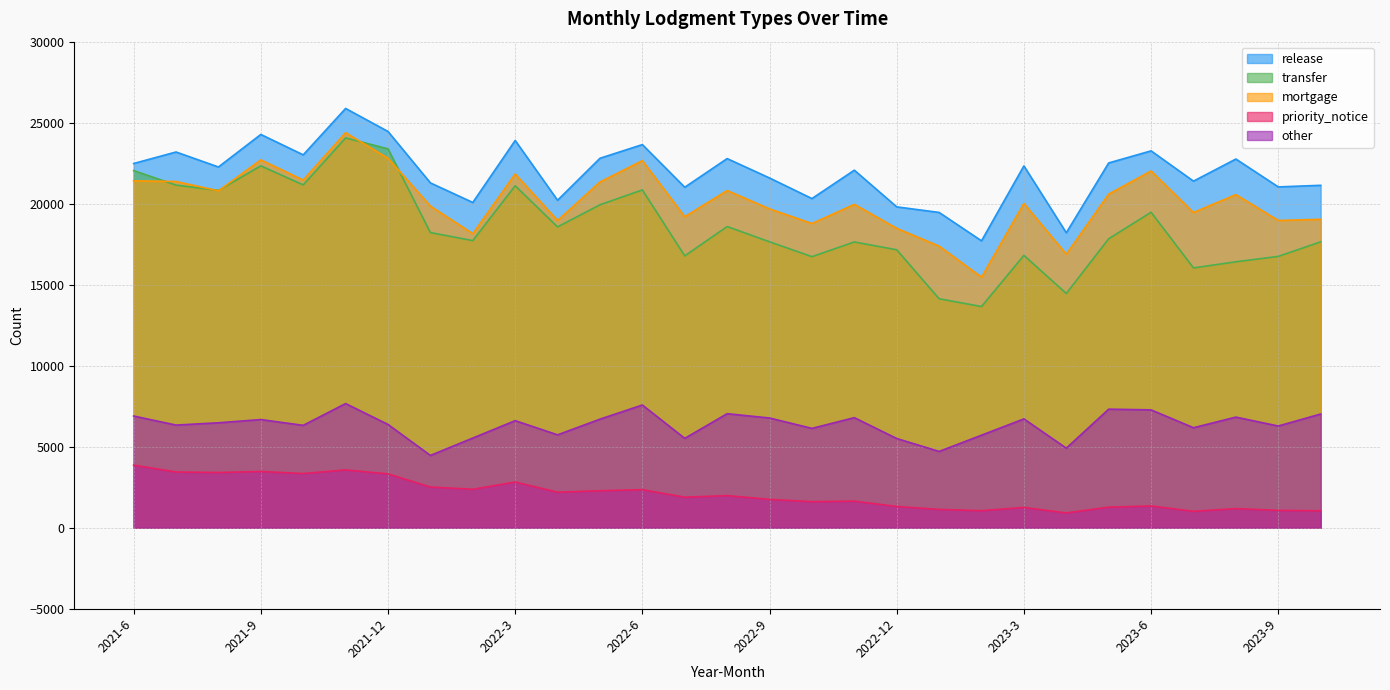

Rank the categories by priority_notice value from lowest to highest.

2023-4, 2023-7, 2023-10, 2023-2, 2023-9, 2023-1, 2023-8, 2023-3, 2023-5, 2022-12, 2023-6, 2022-10, 2022-11, 2022-9, 2022-7, 2022-8, 2022-4, 2022-5, 2022-6, 2022-2, 2022-1, 2022-3, 2021-12, 2021-10, 2021-8, 2021-7, 2021-9, 2021-11, 2021-6